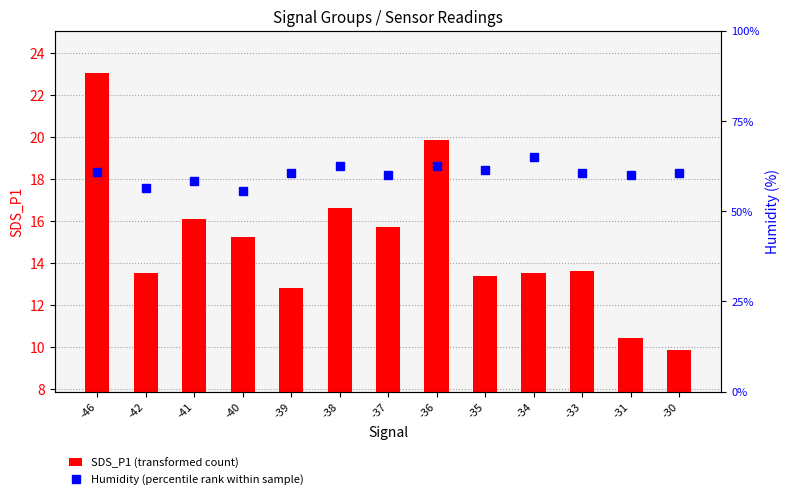

List the series in order of their peak value, highest first.

Humidity, SDS_P1